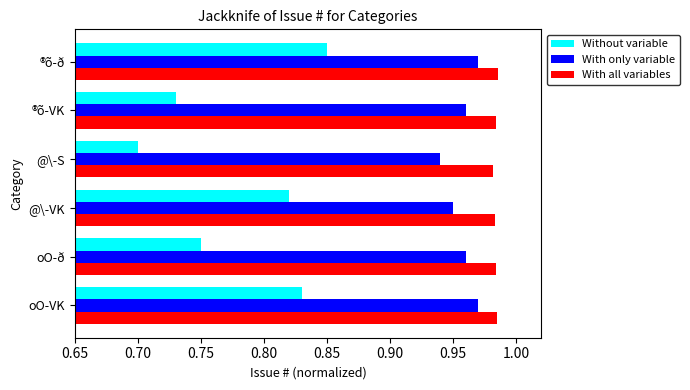

The value of Without variable at oO-ð is 0.2. True or false?

False